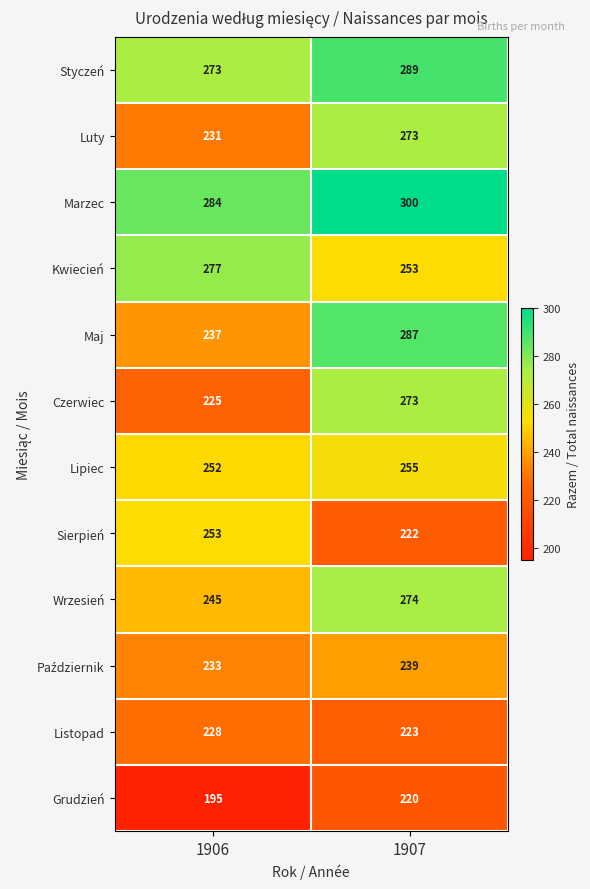

The Grudzień series shows 337 at 1907. True or false?

False